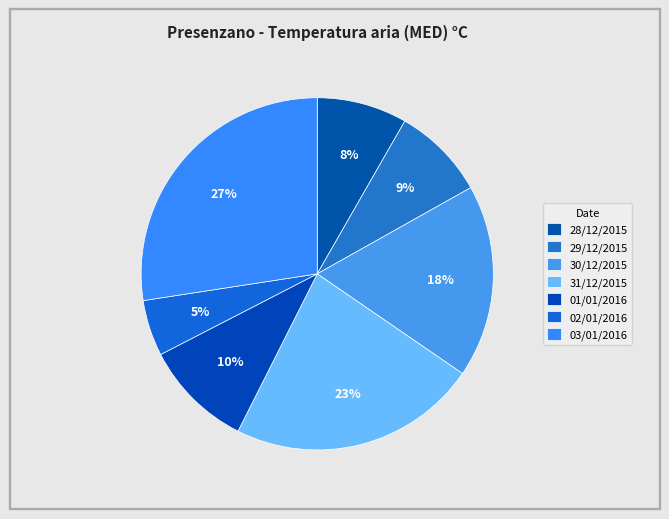

How many segments does this pie chart have?

7